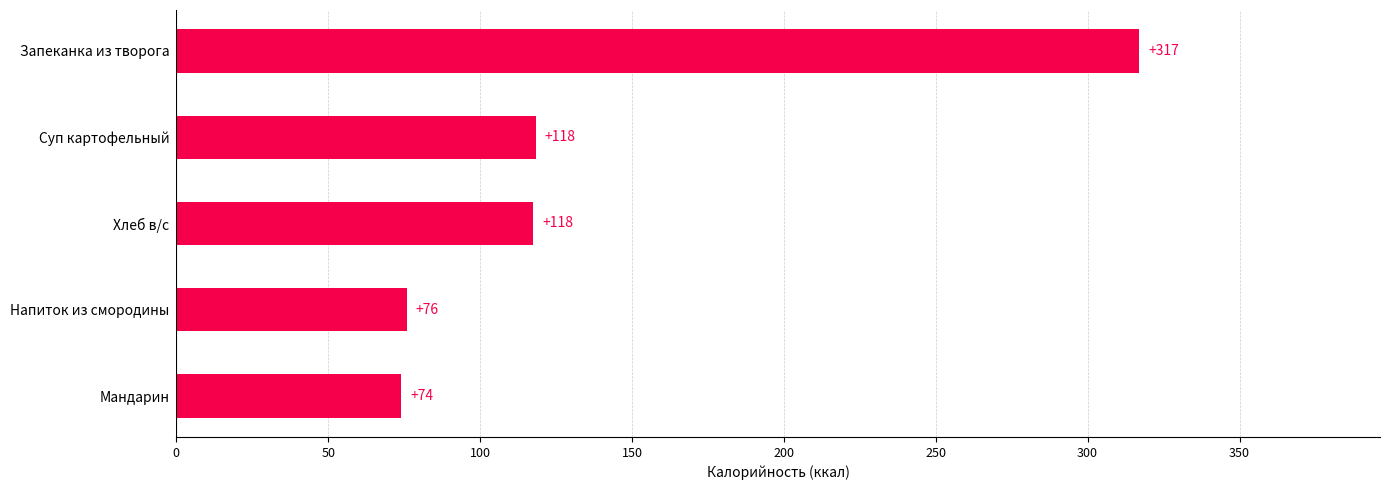

Are the bars horizontal?

Yes